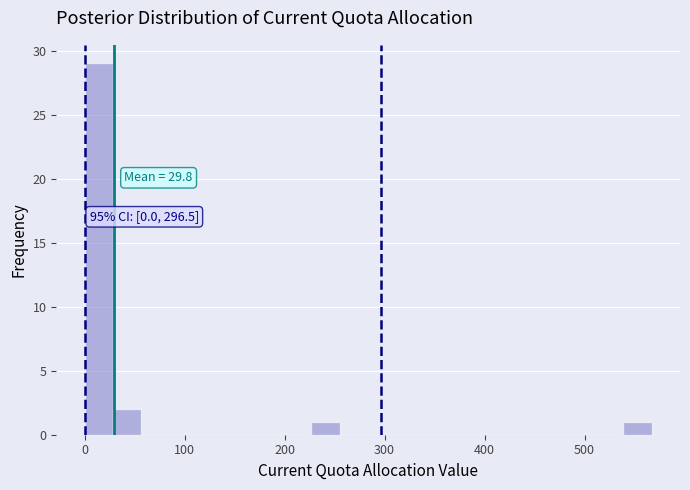

Read against the x-axis, roughly where is the centre of the tallest bar?

10